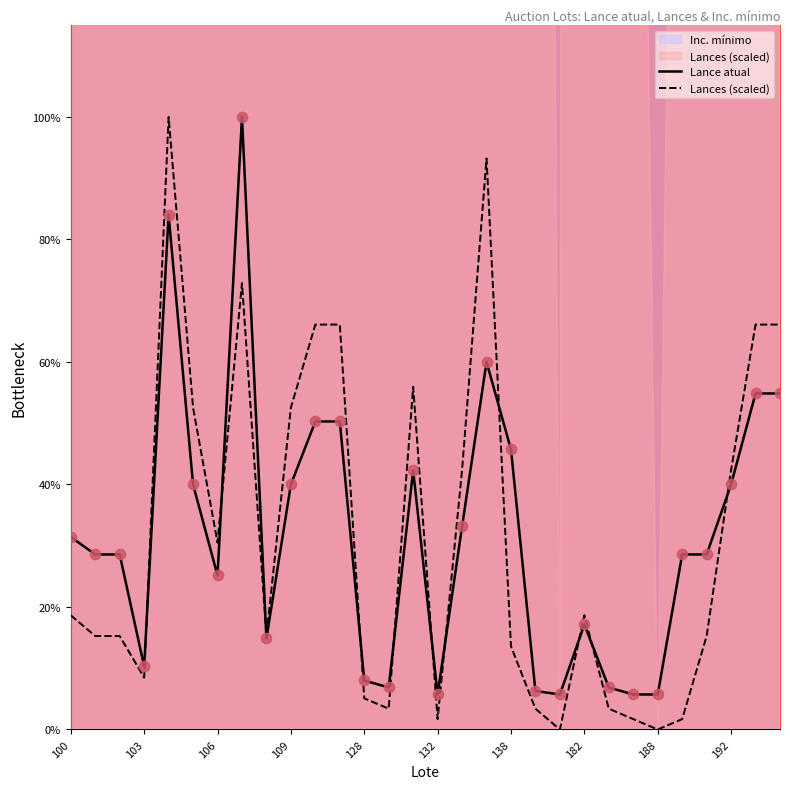

Which series has the largest Y range (max minus min)?

Lances (scaled)